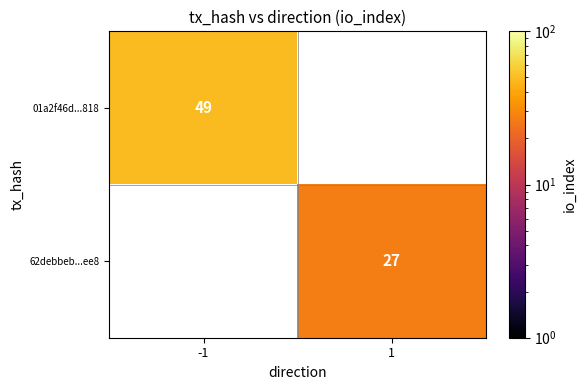

How many distinct data groups are displayed?

2